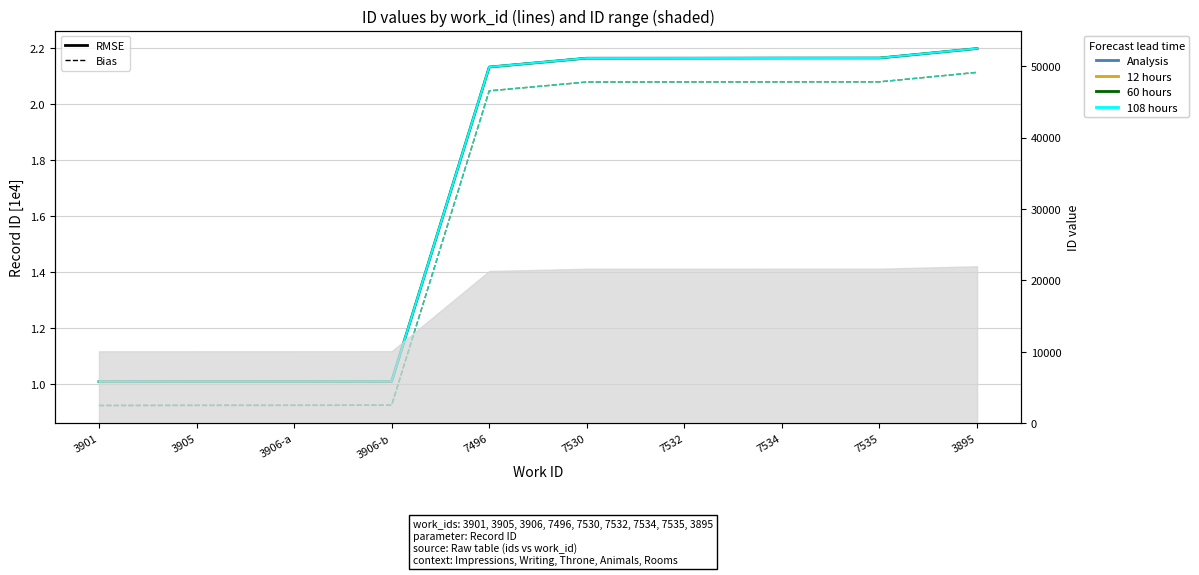

True or false: 60 hours and Analysis cross at least once.

False